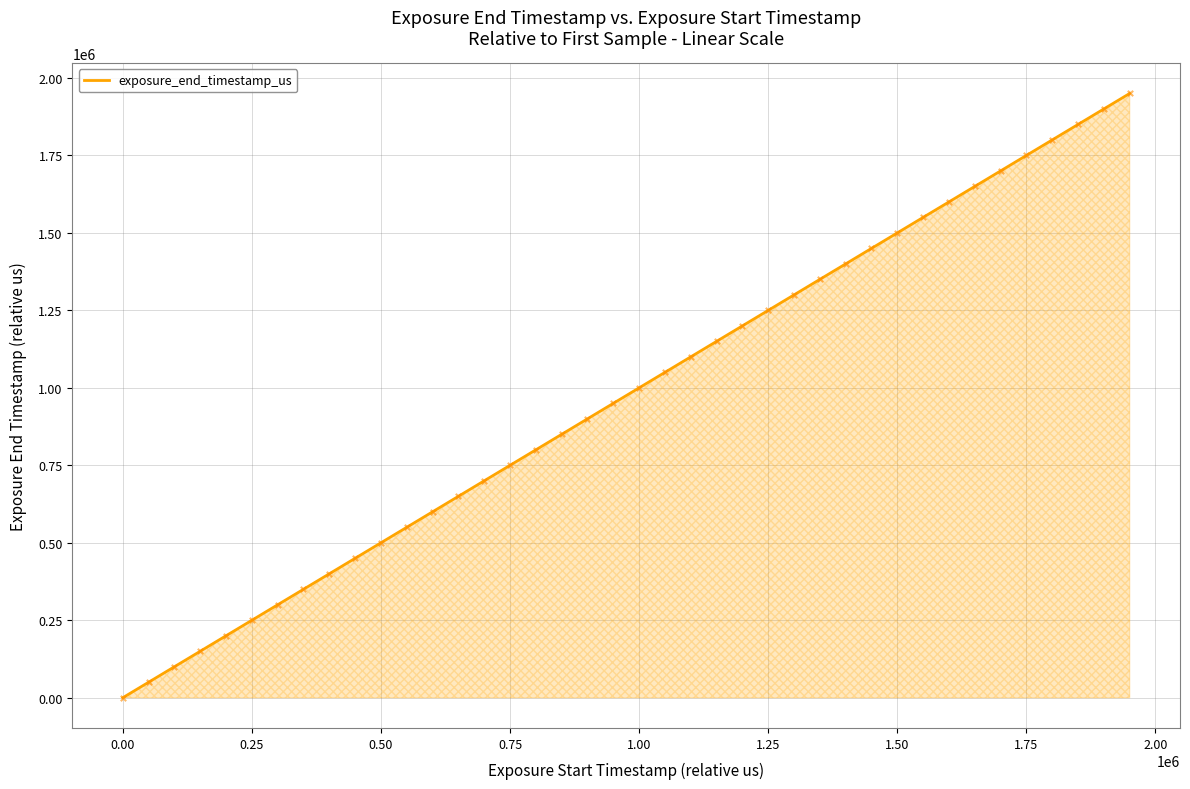

What is the difference between the maximum and minimum values?

1949995